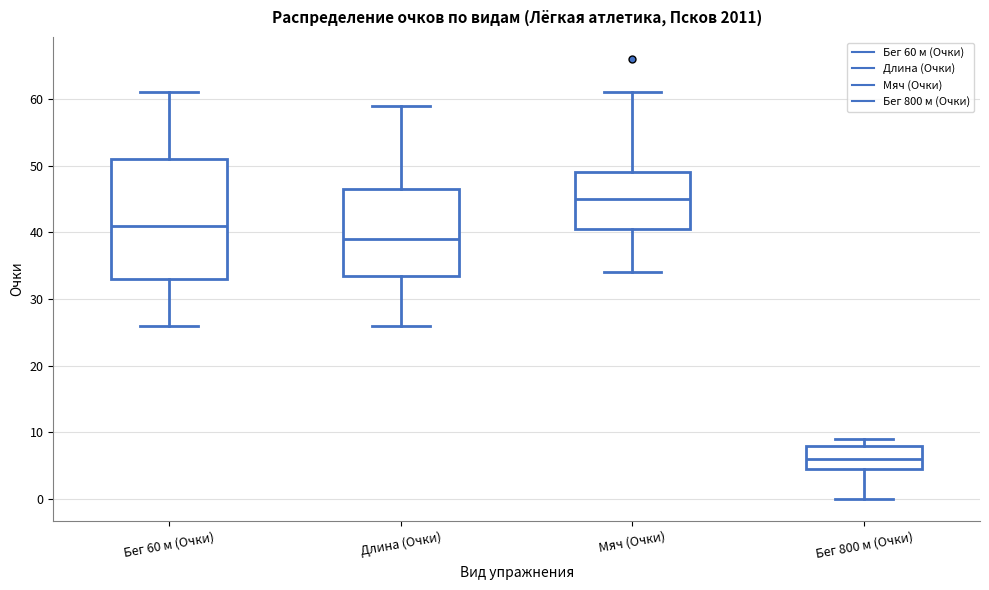

Reading left to right, read every box against the y-axis: the position of its median line, the range the box covers, and the ends of its whiskers. The values are not printed on the chart, so give them approximately, as read against the axis.

Бег 60 м (Очки): median 41, box 33 to 51, whiskers 26 to 61
Длина (Очки): median 39, box 34 to 47, whiskers 26 to 59
Мяч (Очки): median 45, box 41 to 49, whiskers 34 to 61
Бег 800 м (Очки): median 6, box 5 to 8, whiskers 0 to 9